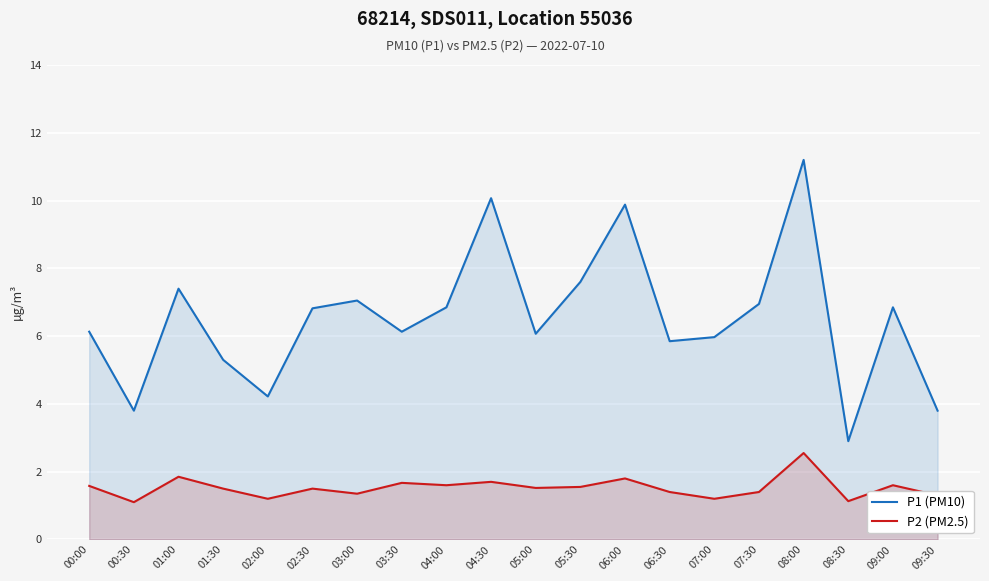

At 02:00, list the series in order from smallest to largest.

P2 (PM2.5), P1 (PM10)